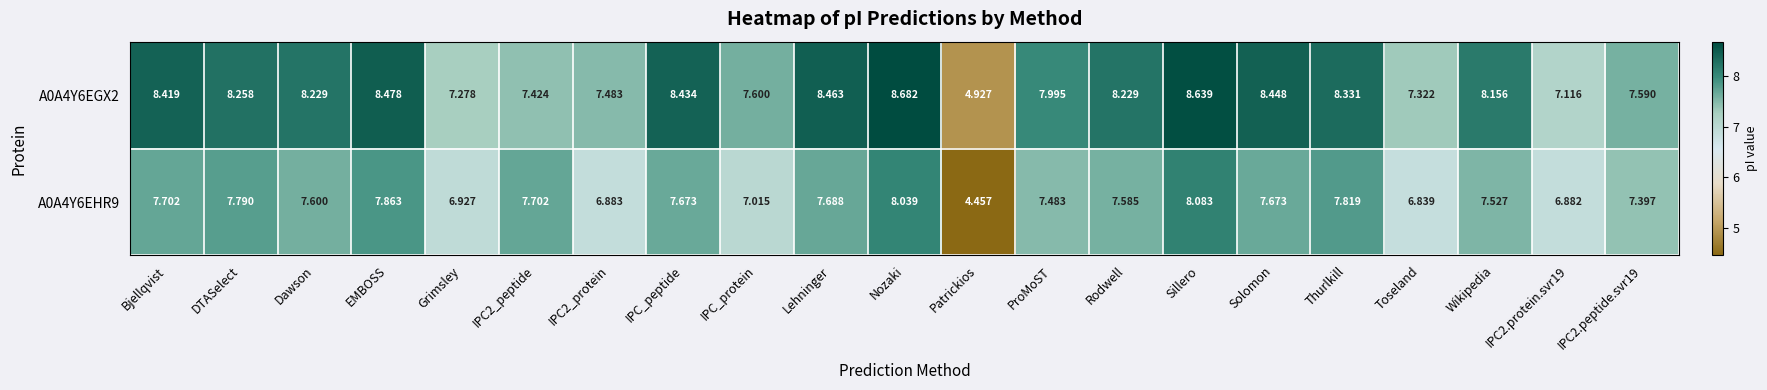

List the series in order of their overall mean, lowest first.

A0A4Y6EHR9, A0A4Y6EGX2